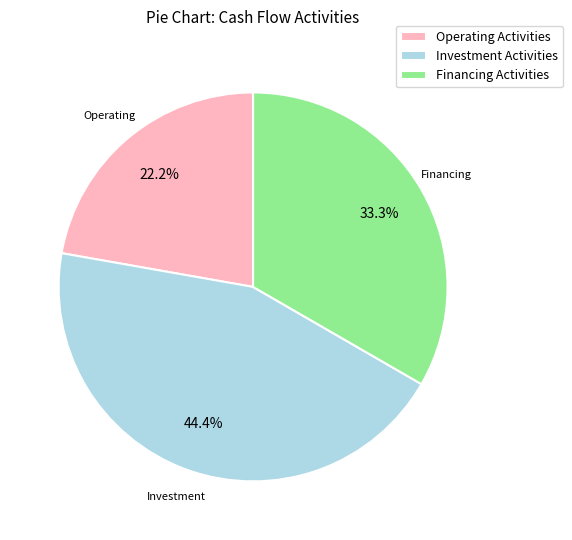

Approximately how many times larger is the value at Investment Activities compared to Operating Activities?

2.0